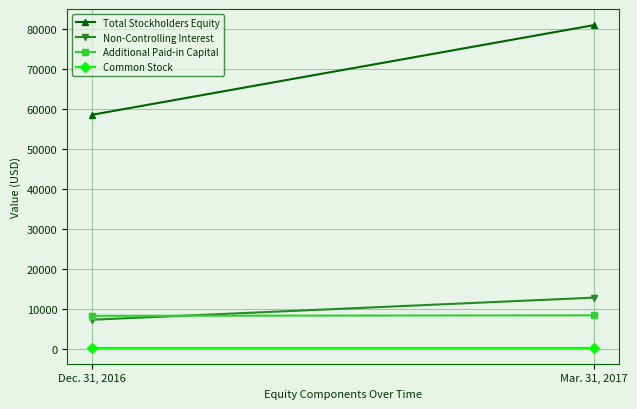

What is the difference between the Total Stockholders Equity values at Dec. 31, 2016 and Mar. 31, 2017?

22398